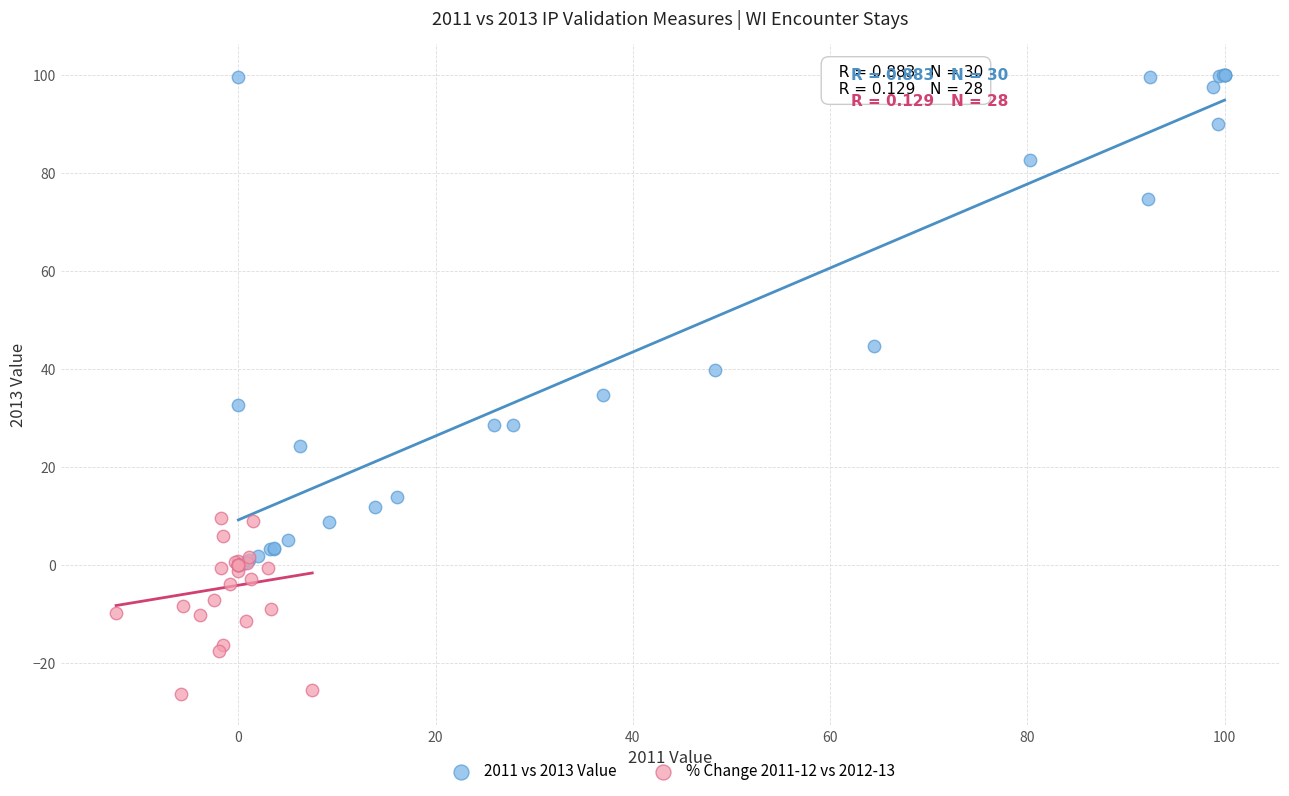

Which series contains the lowest Y value?

% Change 2011-12 vs 2012-13